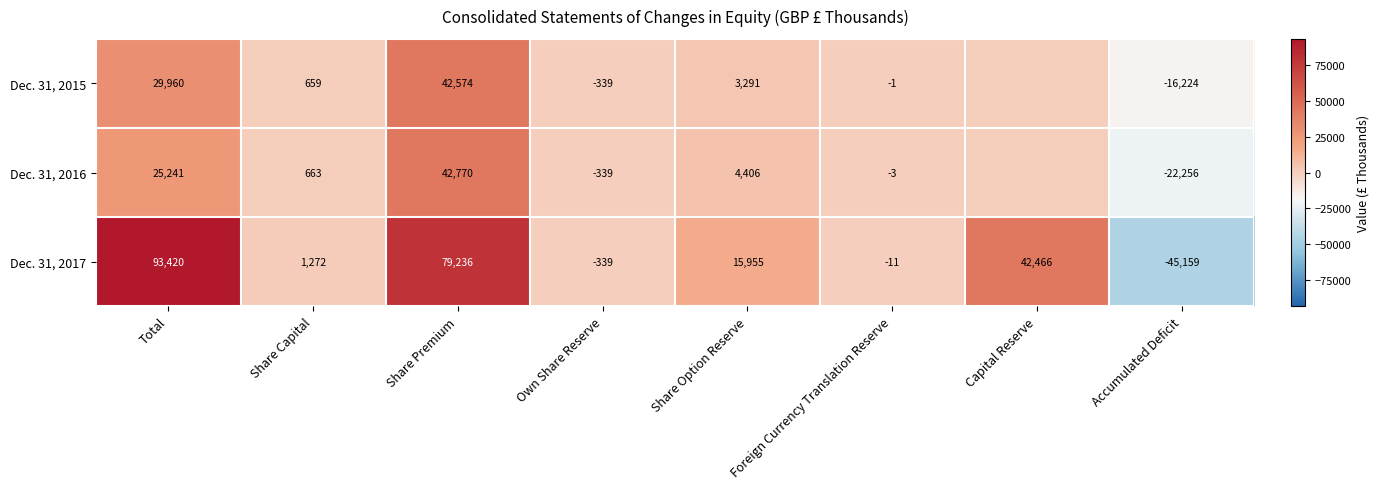

At which category is the sum across all series the highest?

Share Premium